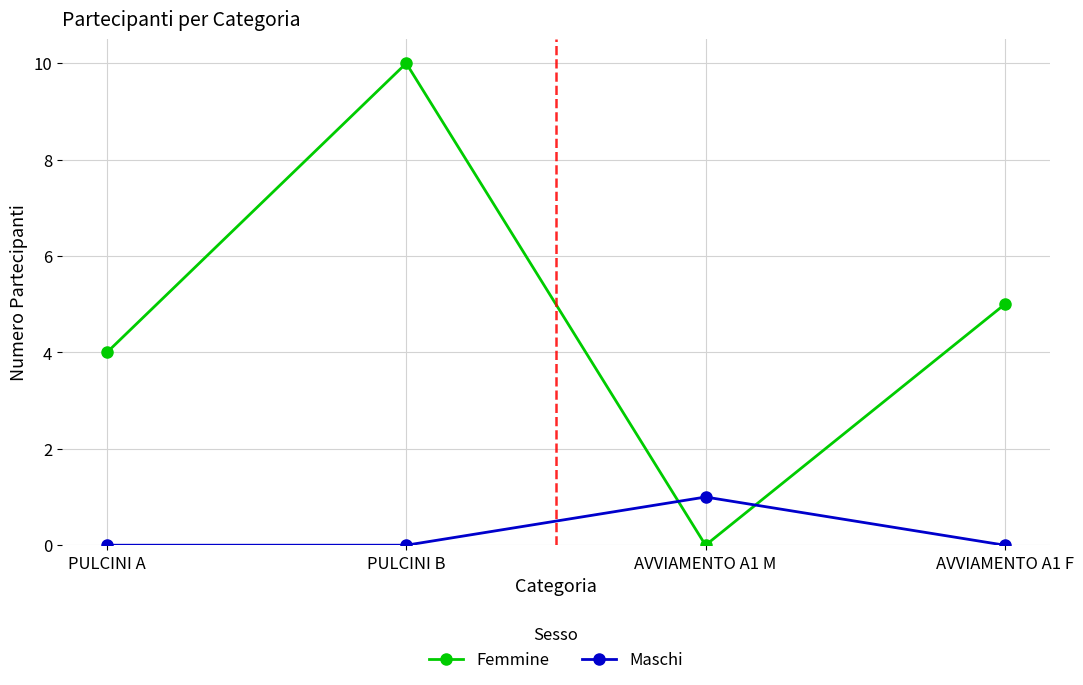

Which series ends up on top after the final intersection of Maschi and Femmine?

Femmine